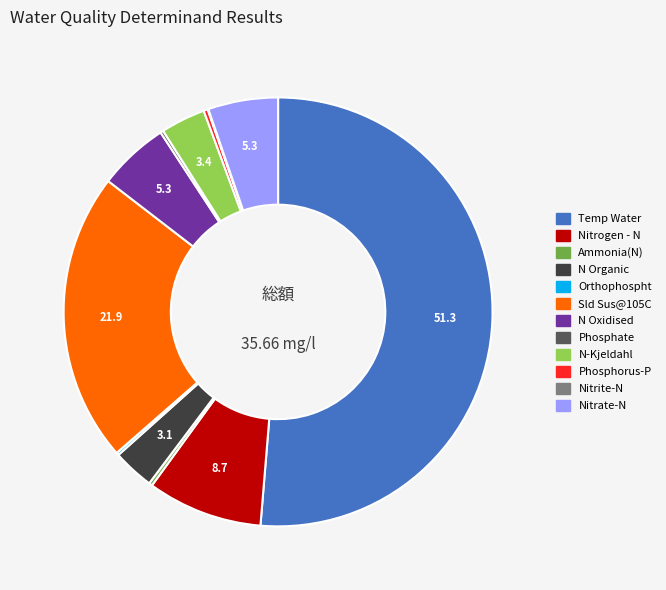

Combined, do N Organic and Nitrate-N account for over 50%?

No